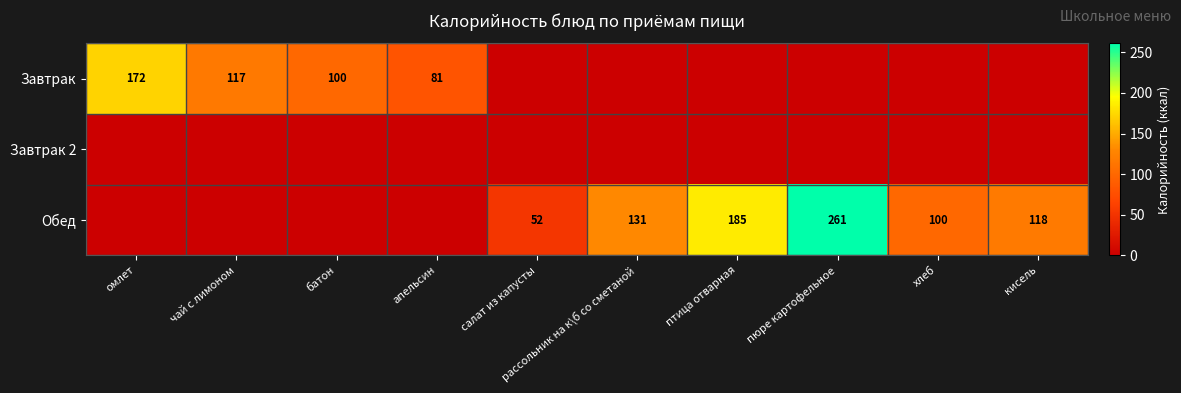

True or false: Обед has a value of 52 at салат из капусты.

True